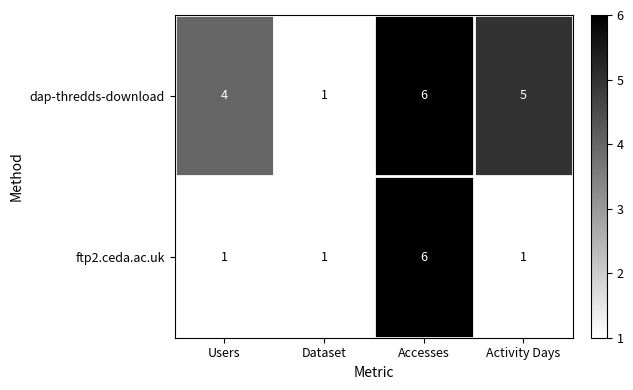

How many categories are shown in the chart?

4